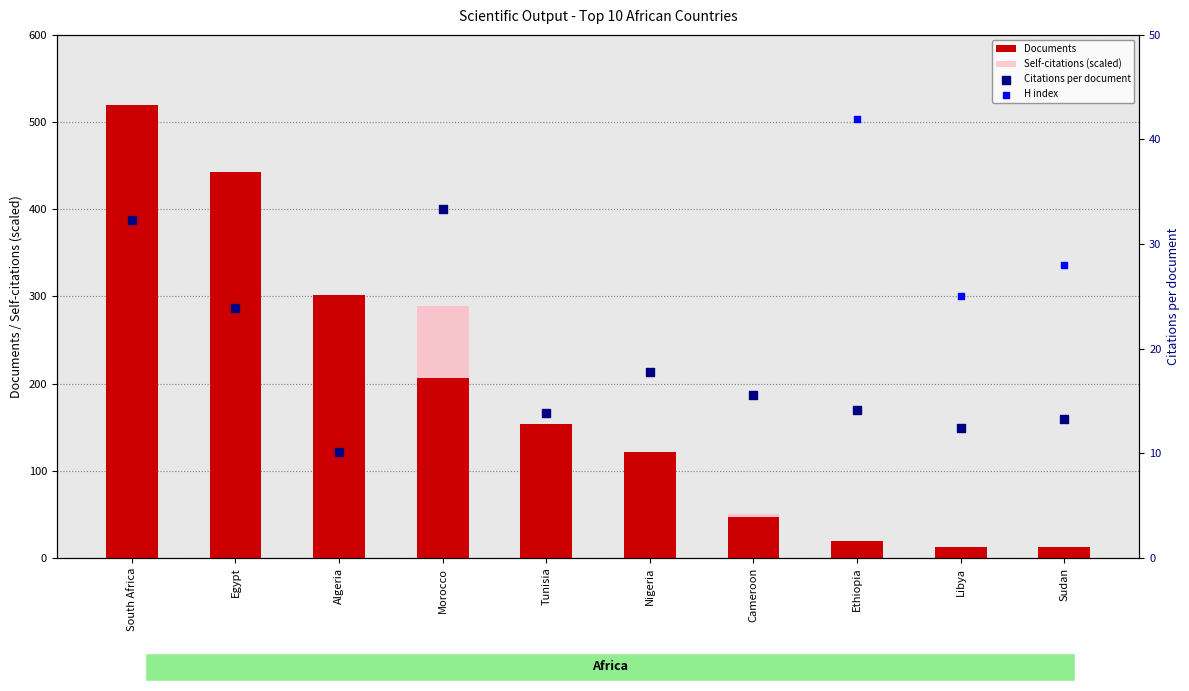

Which series contains the lowest Y value?

Self-citations (scaled)